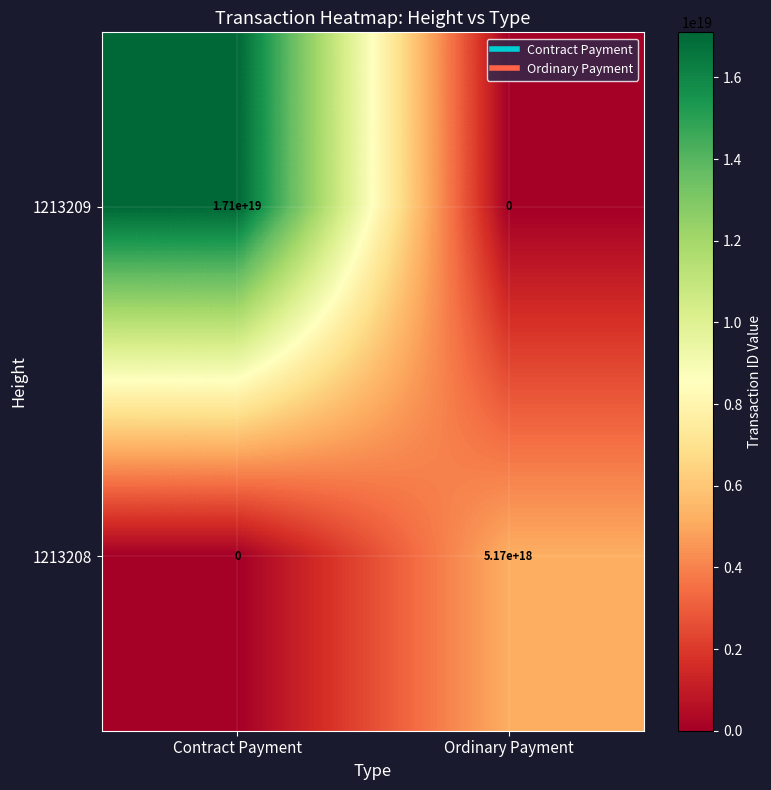

Rank the series at Ordinary Payment from highest to lowest value.

1213208, 1213209